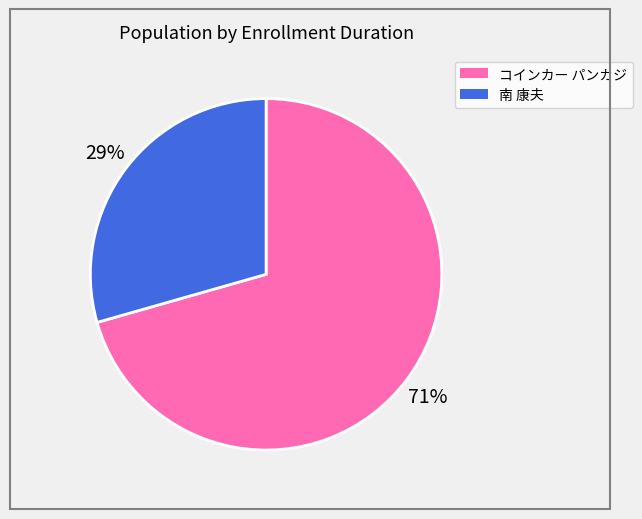

Between コインカー パンカジ and 南 康夫, which is larger?

コインカー パンカジ